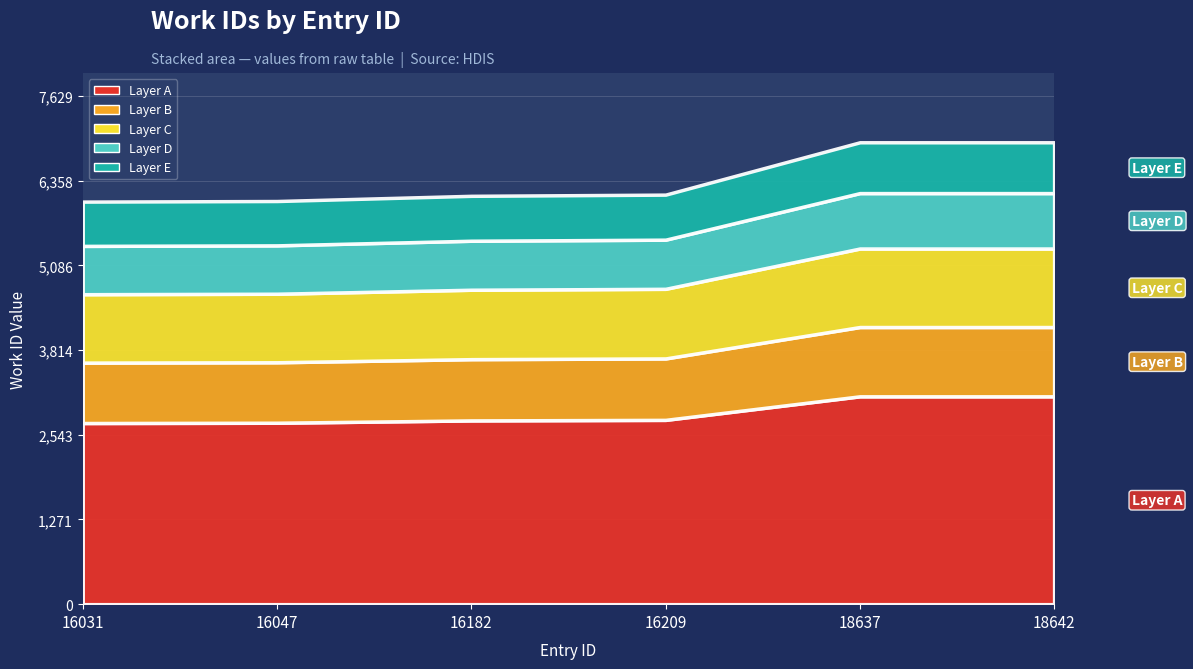

Reading left to right, what are all the values shown in this chart?

6045	6054	6132	6150	6936	6936